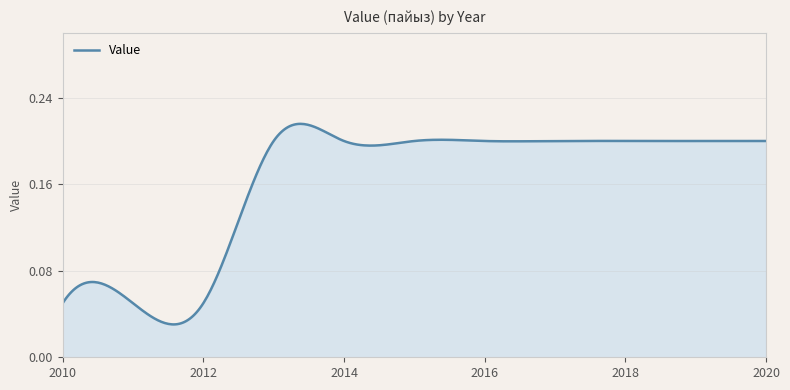

What is the value of the 1st point from the left?

0.1